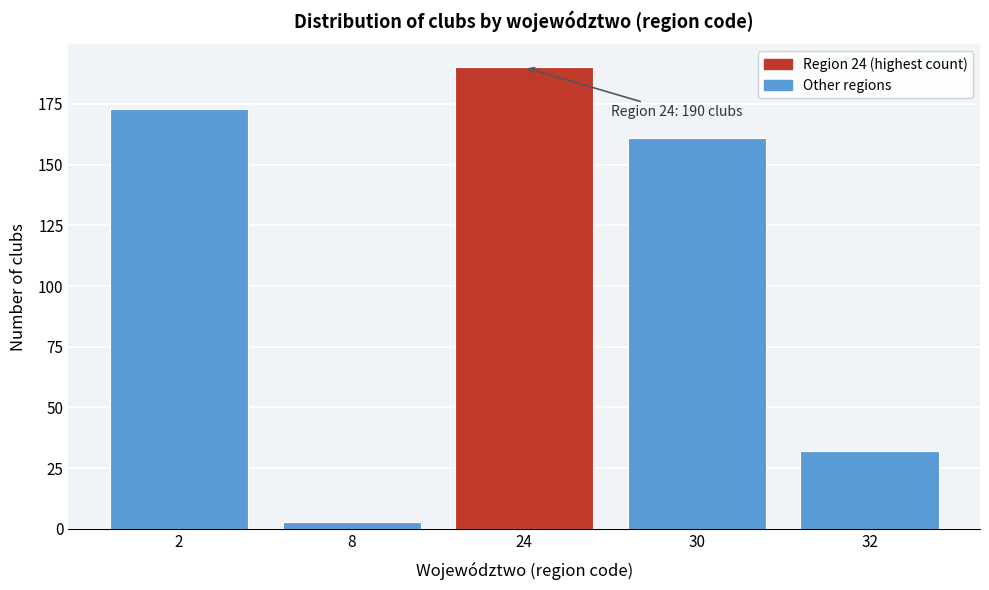

Reading right to left, what are all the values shown in this chart?

32=32	30=161	24=190	8=3	2=173